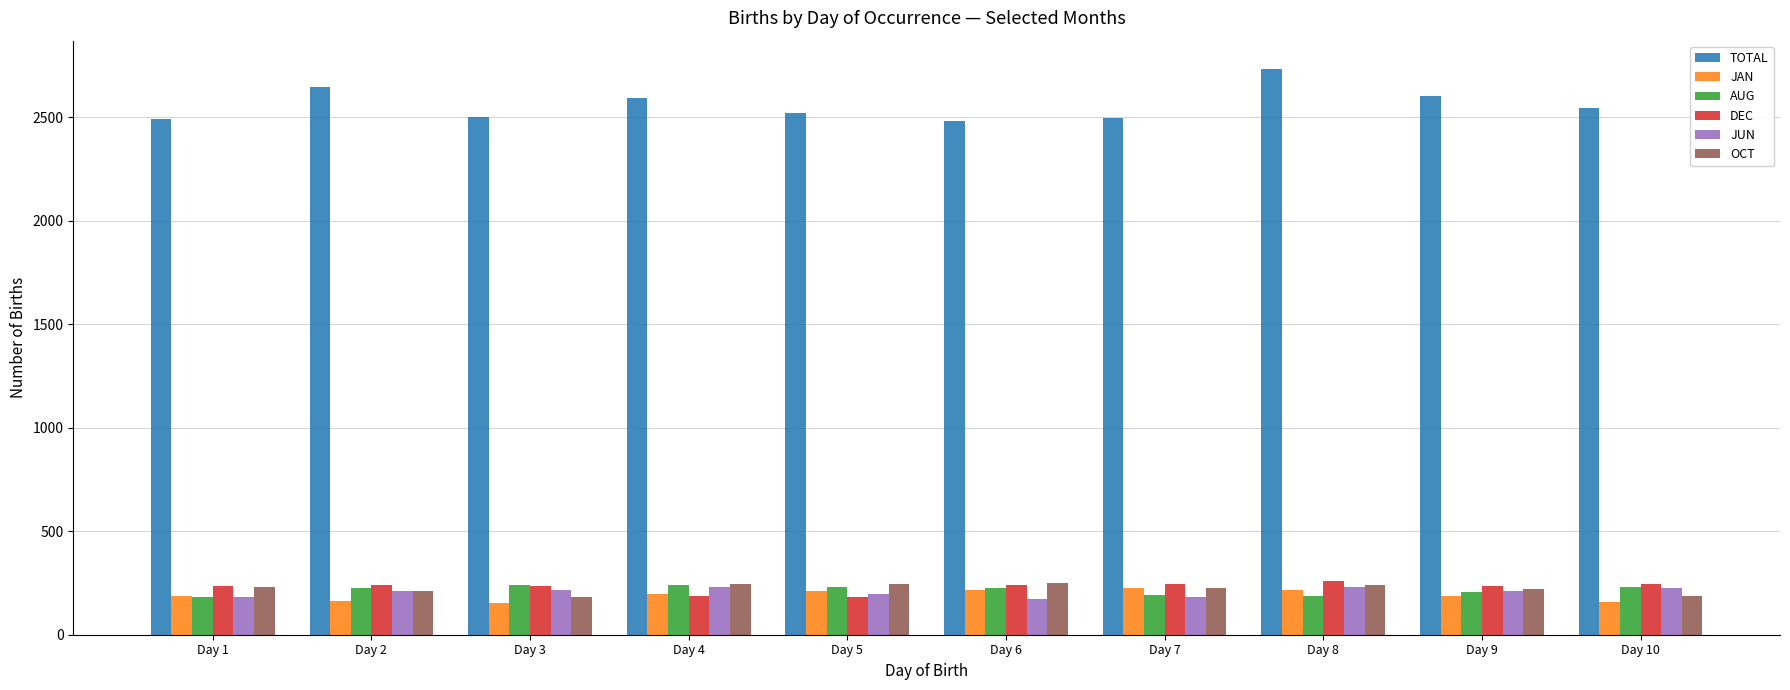

What is the difference between the maximum and minimum values in the DEC series?

77